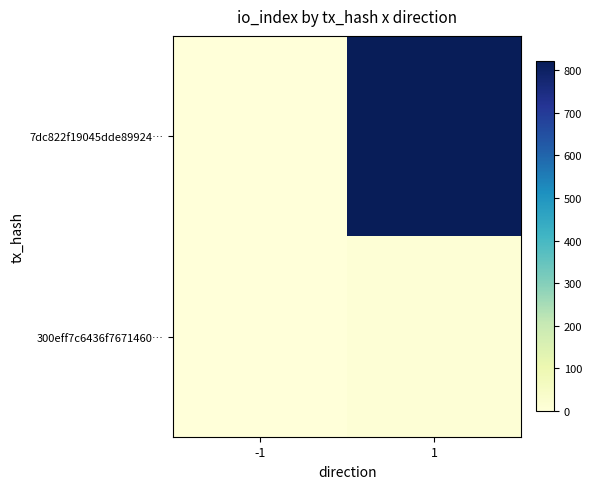

Rank the series by their maximum value, from lowest to highest.

300eff7c6436f7671460…, 7dc822f19045dde89924…